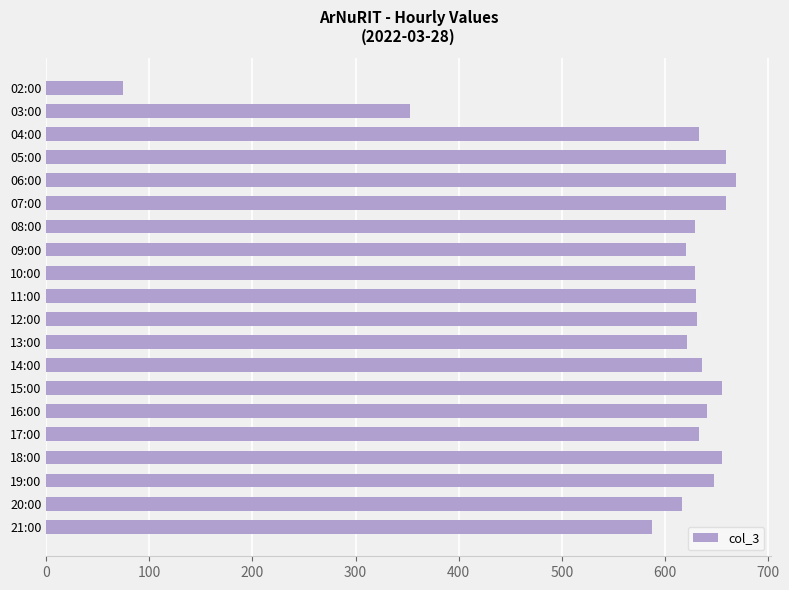

Which has a higher value, 21:00 or 14:00?

14:00